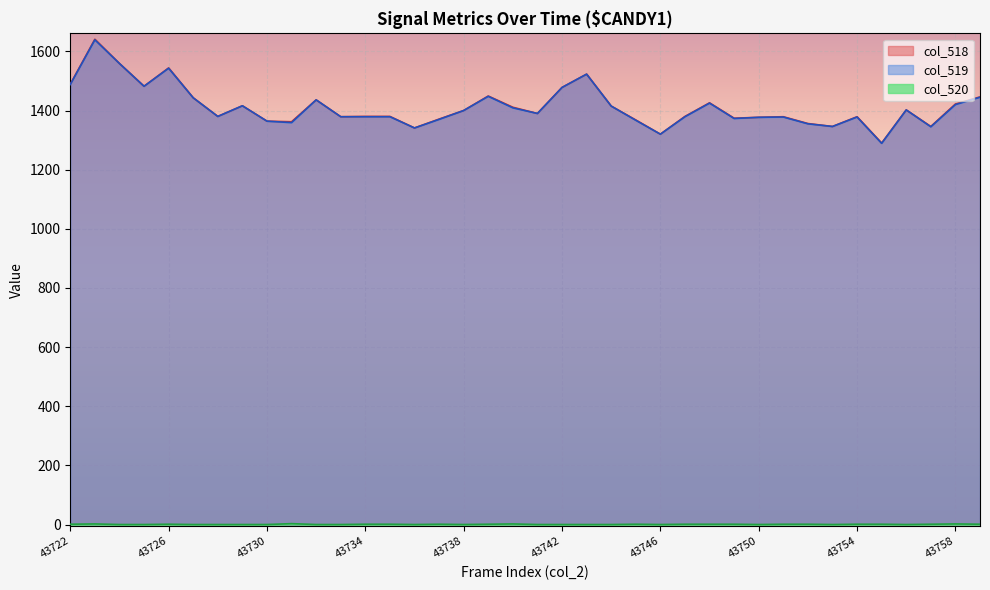

How many lines are shown in the chart?

3